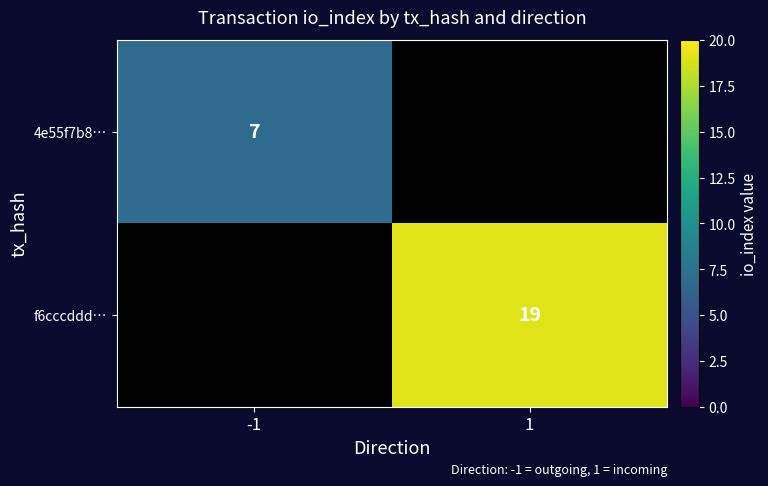

Is it true that 4e55f7b8… equals 12 at -1?

False